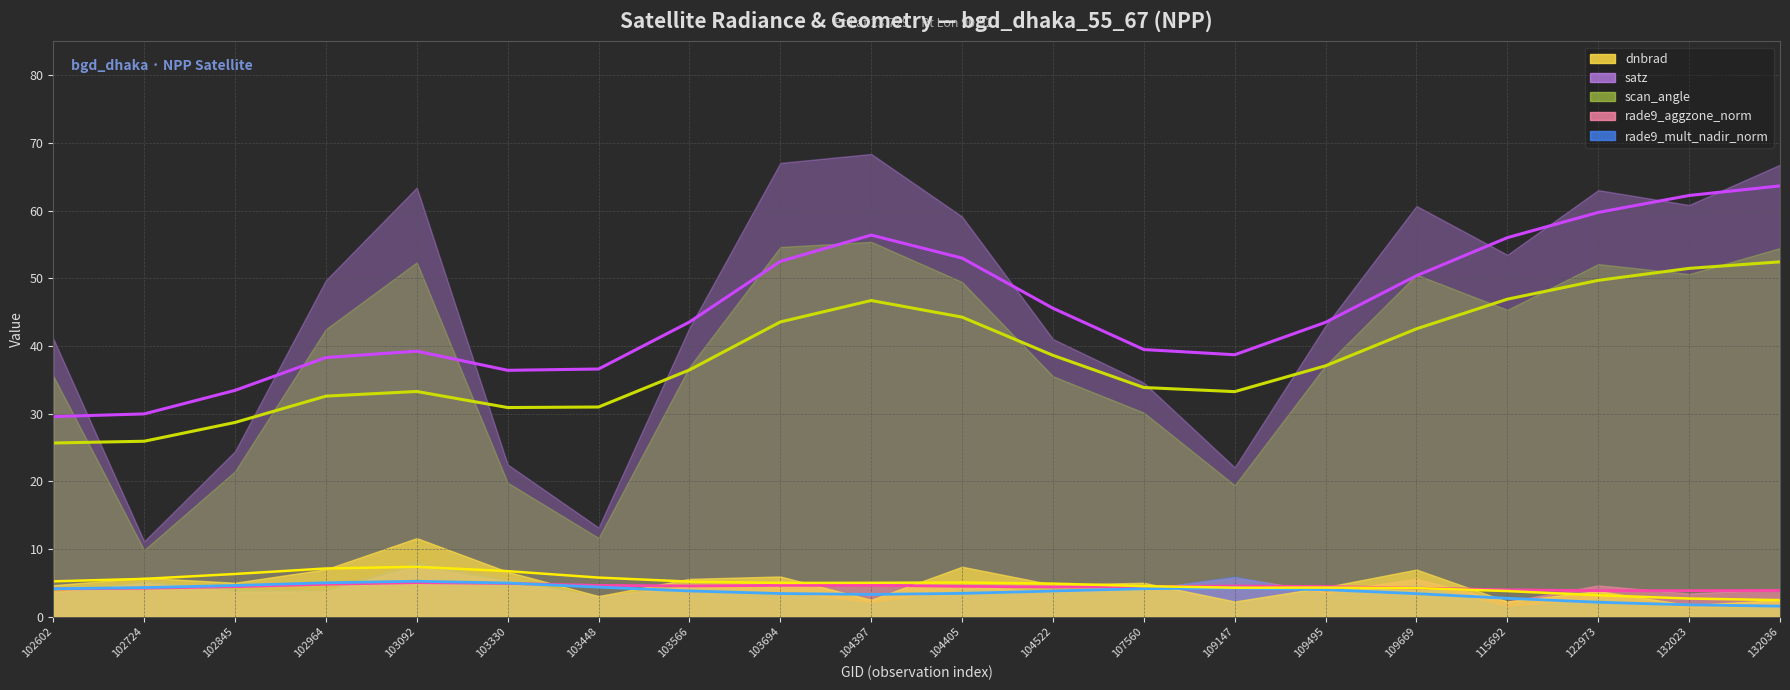

The scan_angle series shows 23.1 at 132023. True or false?

False